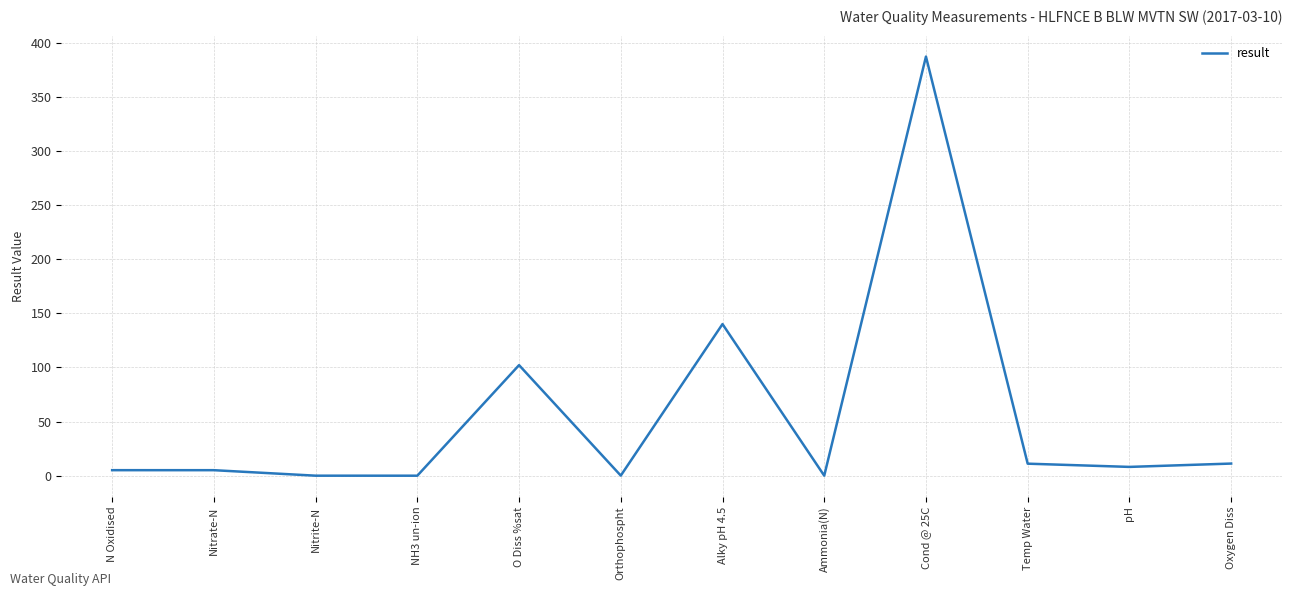

The chart shows a value of 387.0 at Cond @ 25C. True or false?

True